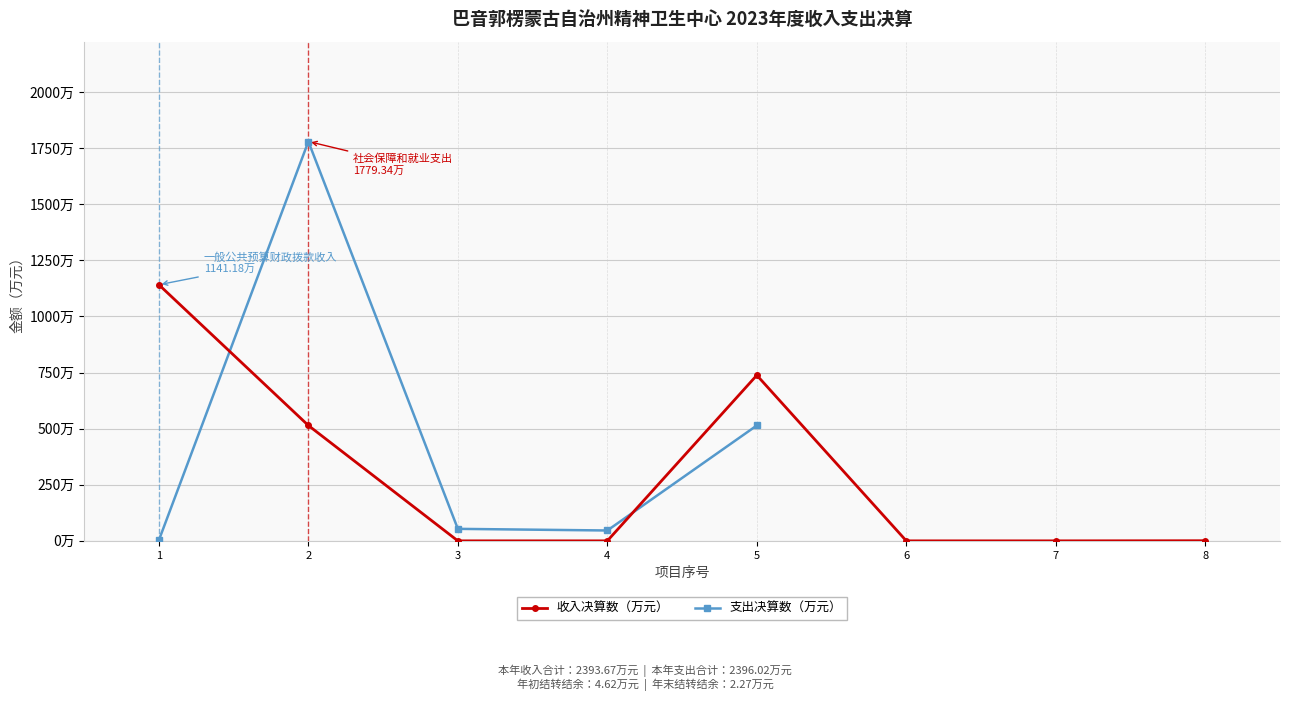

Reading left to right, list all the values displayed in this chart.

1141.2	514.0	0.0	0.0	737.9	0.0	0.0	0.6